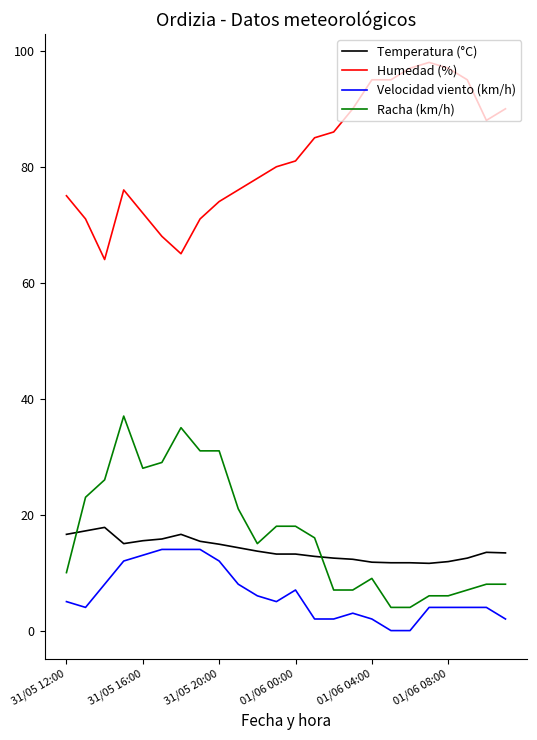

What is the minimum value for Racha (km/h)?

4.0